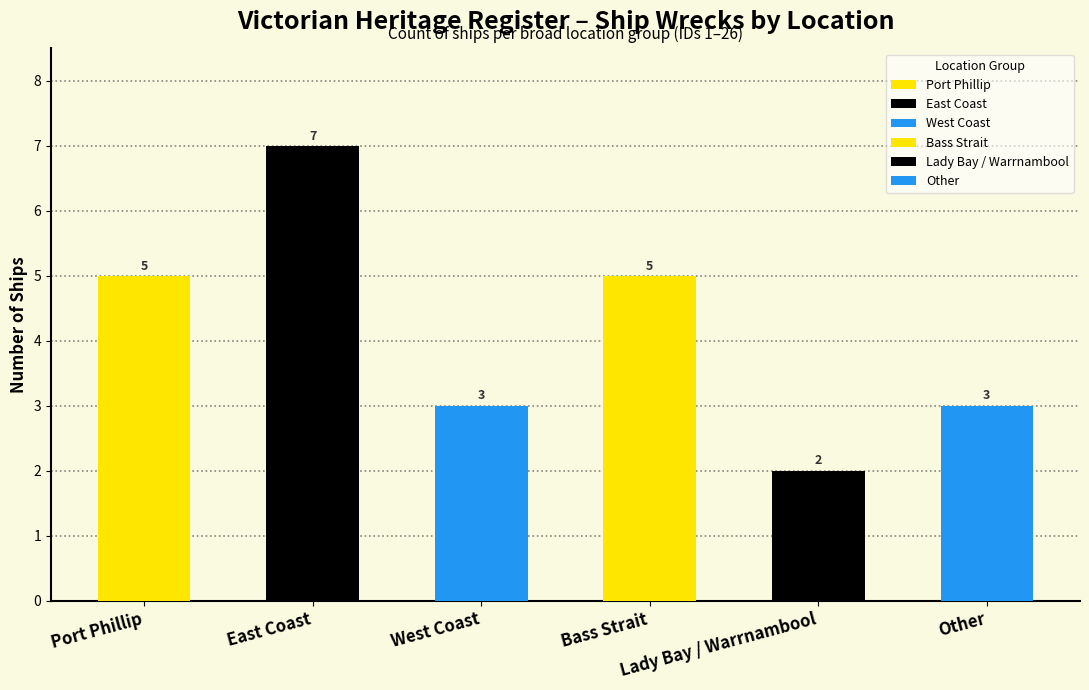

List the labels in order of value, smallest first.

Lady Bay / Warrnambool, West Coast, Other, Port Phillip, Bass Strait, East Coast